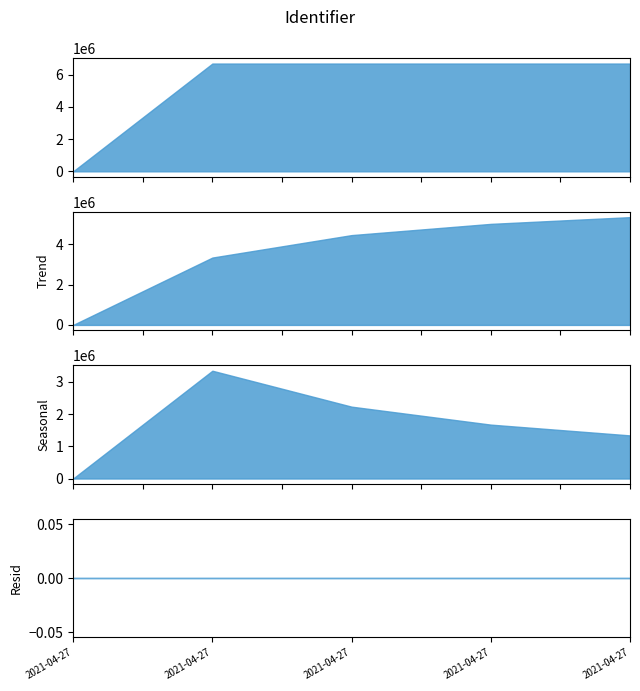

What is the difference between the maximum and minimum values?

6694097